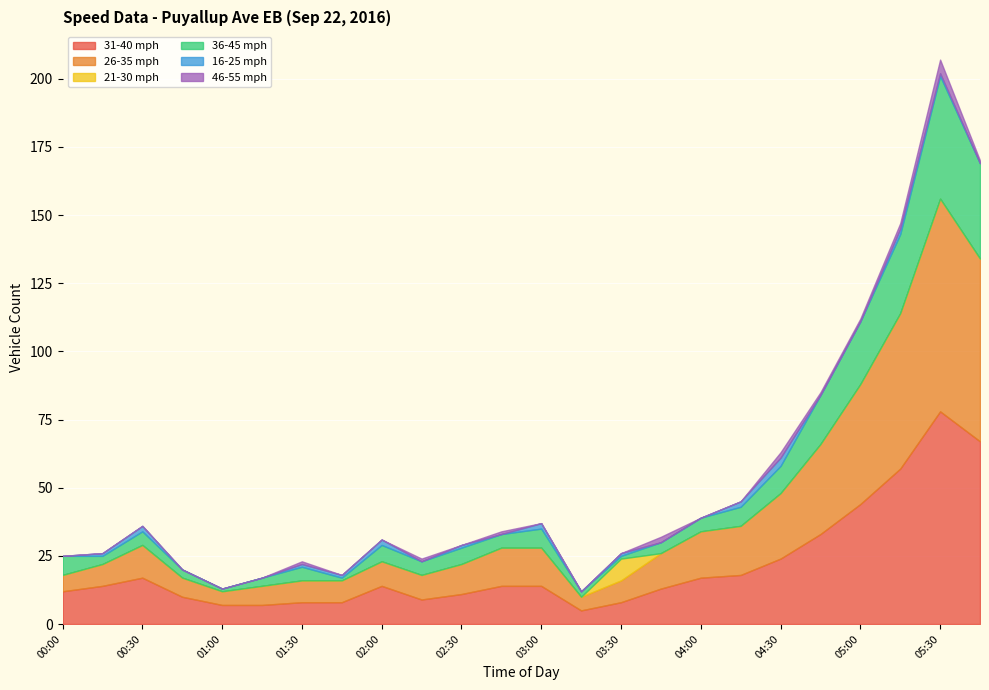

At how many categories does at least one series exceed 58?

2